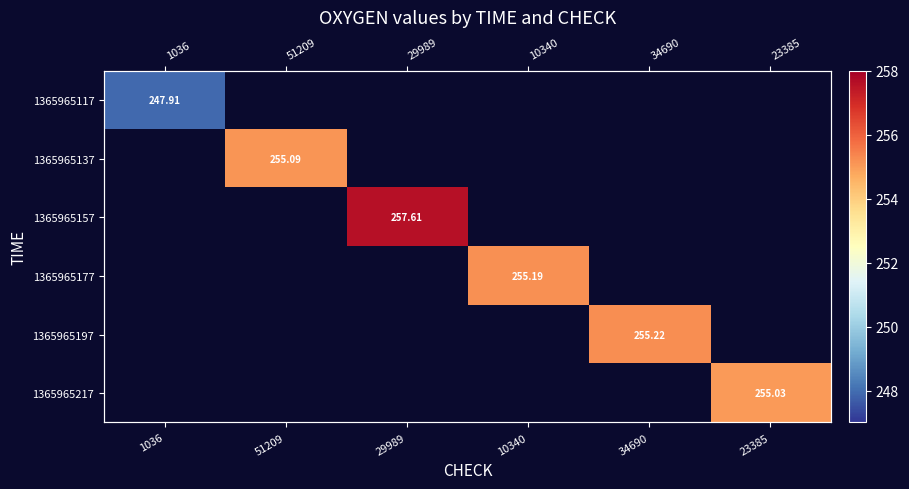

What is the minimum value shown in the chart?

247.9